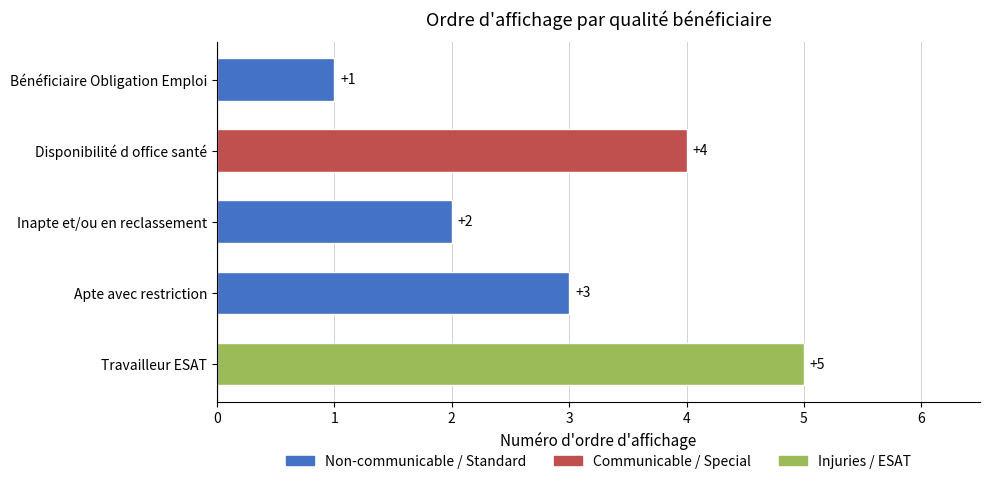

The value at Travailleur ESAT is 5. True or false?

True